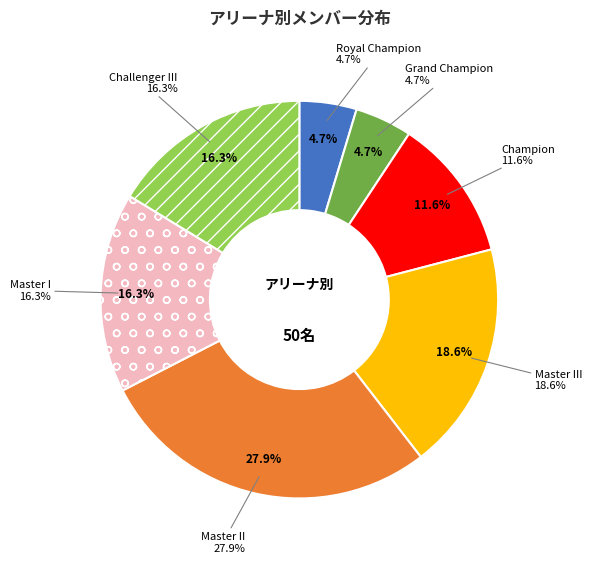

The Master II slice represents 42% of the pie. True or false?

False